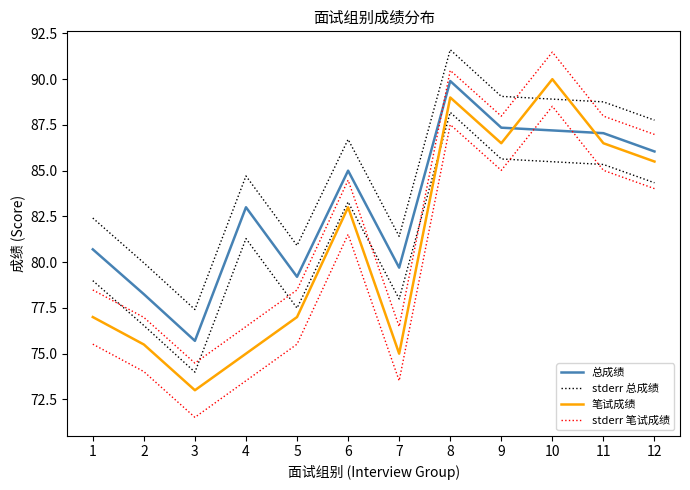

True or false: 笔试成绩 has a value of 86.5 at 9.

True